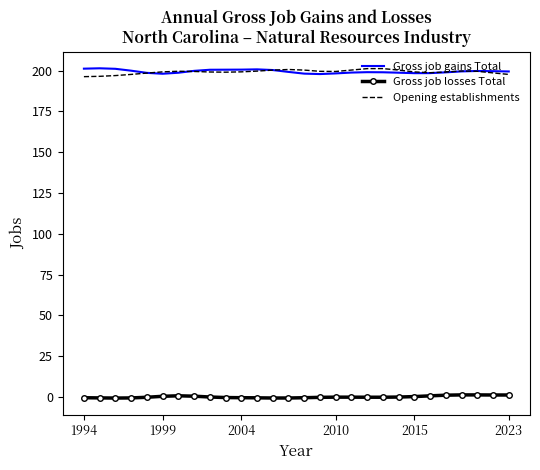

True or false: Gross job losses Total and Gross job gains Total intersect in this chart.

False